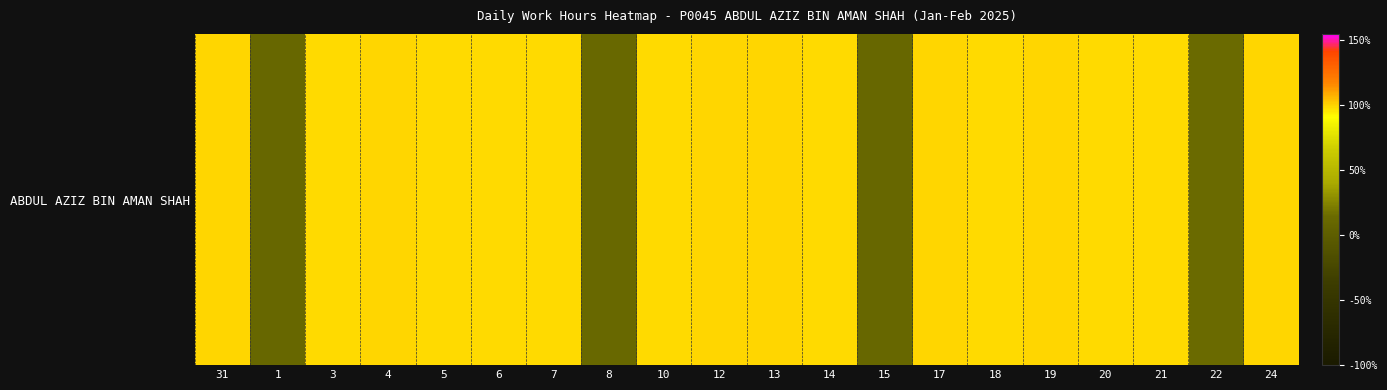

What is the sum of the values at 18 and 24?

198.7